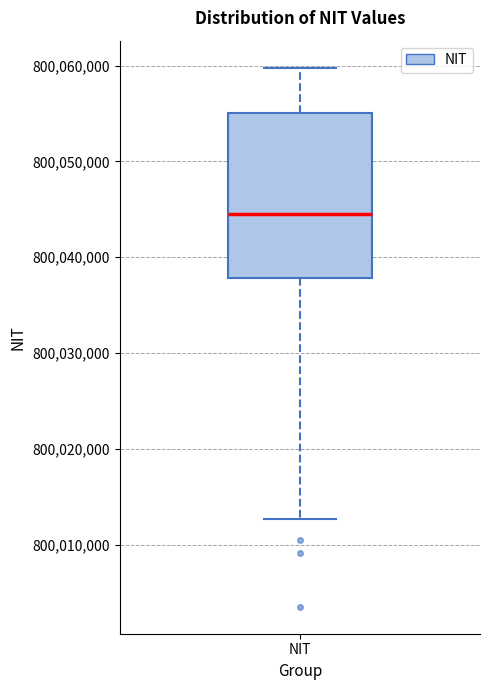

Read this box plot against the y-axis: the position of the median line, the range covered by the box, and the ends of both whiskers. The values are not printed on the chart, so give them approximately, as read against the axis.

median 800044000, box 800038000 to 800055000, whiskers 800013000 to 800060000